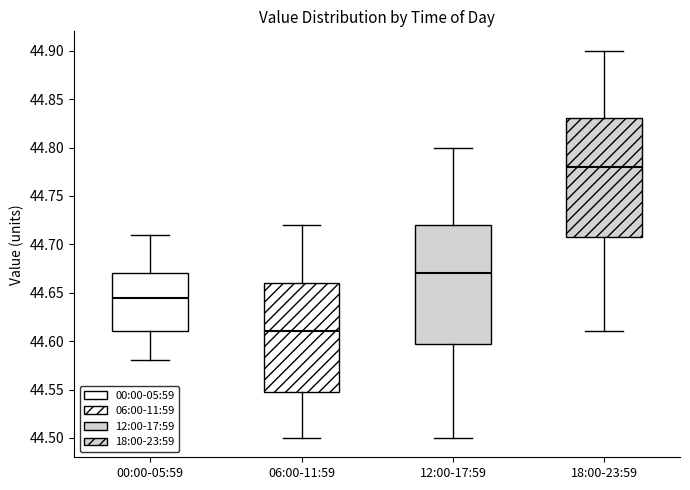

Reading left to right, transcribe this box plot: for each box, give where its median line is, the range the box spans, and where its two whiskers end, as read against the y-axis. The values are not printed on the chart, so give them approximately, as read against the axis.

00:00-05:59: median 44.645, box 44.610 to 44.670, whiskers 44.580 to 44.710
06:00-11:59: median 44.610, box 44.550 to 44.660, whiskers 44.500 to 44.720
12:00-17:59: median 44.670, box 44.600 to 44.720, whiskers 44.500 to 44.800
18:00-23:59: median 44.780, box 44.710 to 44.830, whiskers 44.610 to 44.900